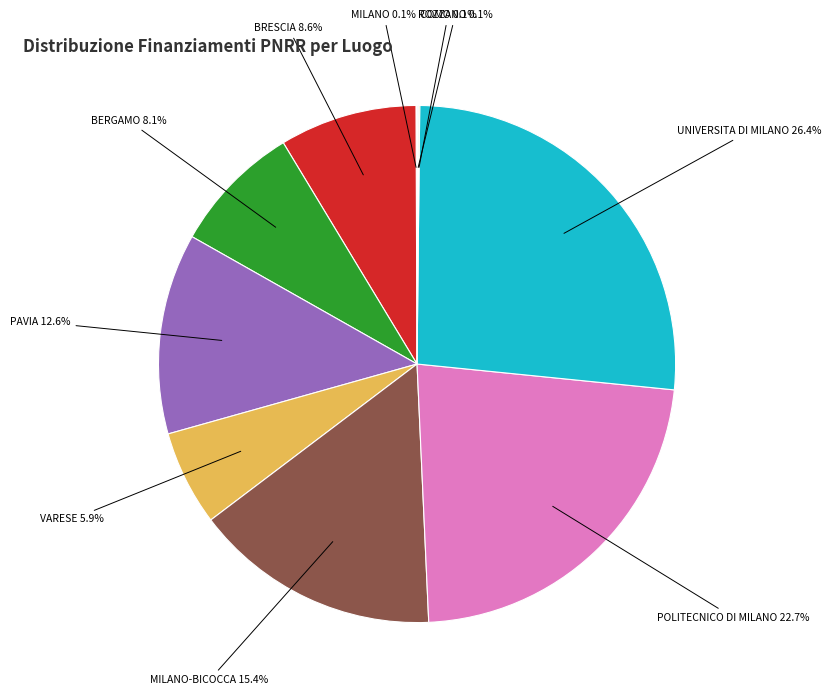

Does any single category account for the majority?

No